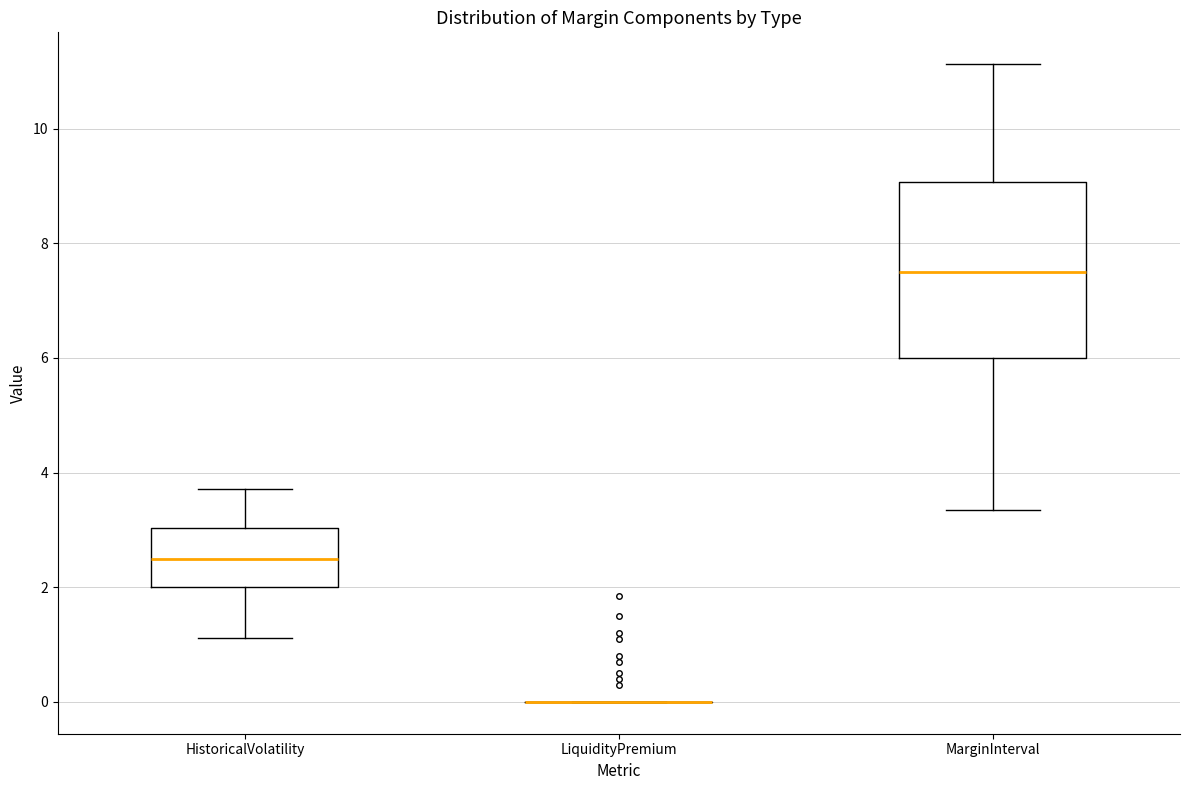

Reading left to right, read every box against the y-axis: the position of its median line, the range the box covers, and the ends of its whiskers. The values are not printed on the chart, so give them approximately, as read against the axis.

HistoricalVolatility: median 2.6, box 2.0 to 3.0, whiskers 1.2 to 3.8
LiquidityPremium: box collapsed to a line at 0.0, whiskers 0.0 to 0.0
MarginInterval: median 7.6, box 6.0 to 9.0, whiskers 3.4 to 11.2